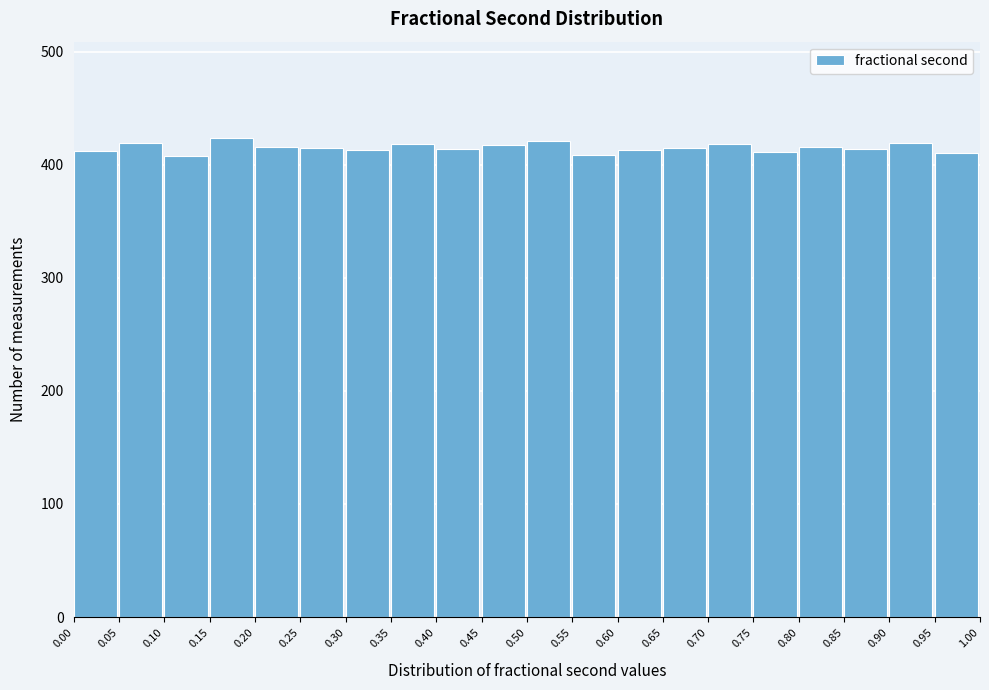

What is the height of the bar covering 0.80 to 0.85 on the x-axis? The values are not printed on the chart, so give them approximately, as read against the axis.

420